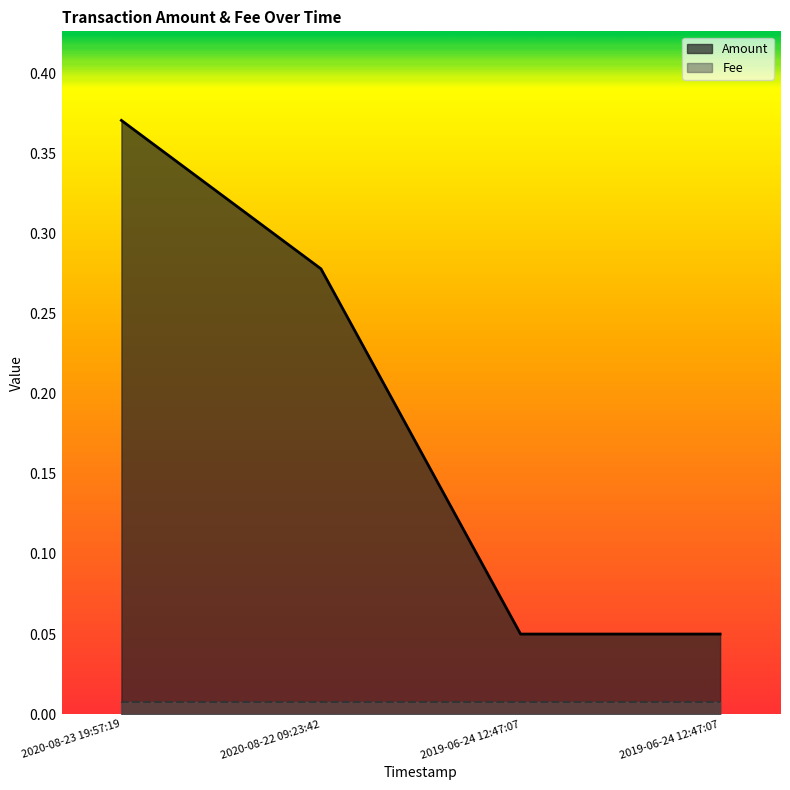

At which category does the chart reach its minimum across all series?

2019-06-24 12:47:07